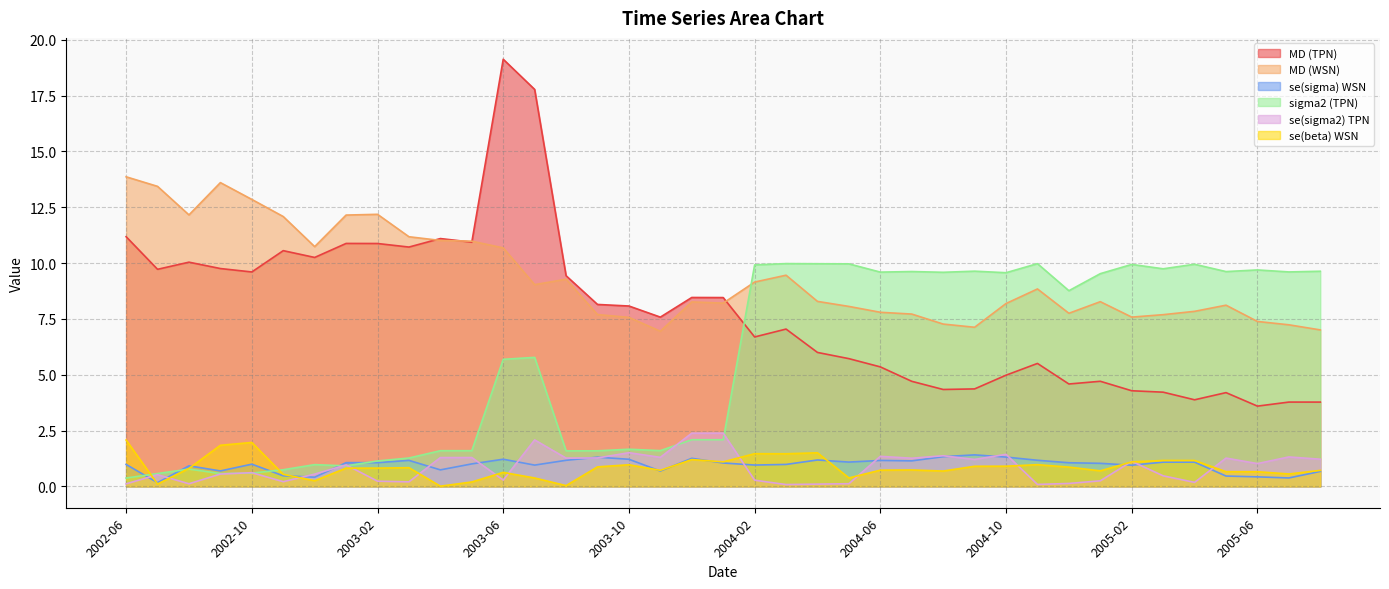

Is it true that sigma2 (TPN) equals 0.1 at 2002-06?

False